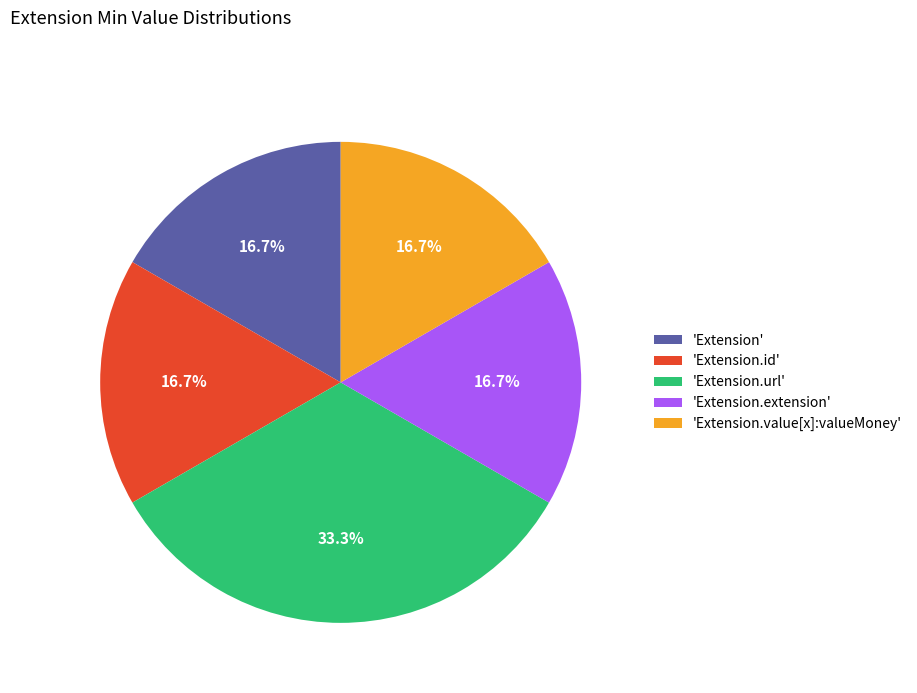

Is there any slice that represents more than half of the pie?

No